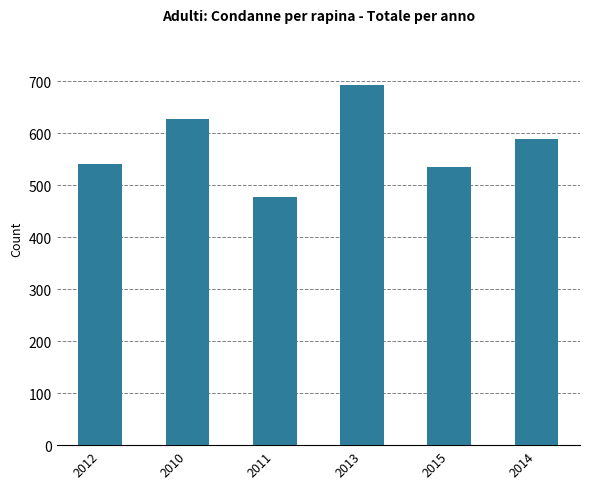

What position from the left is 2014?

6